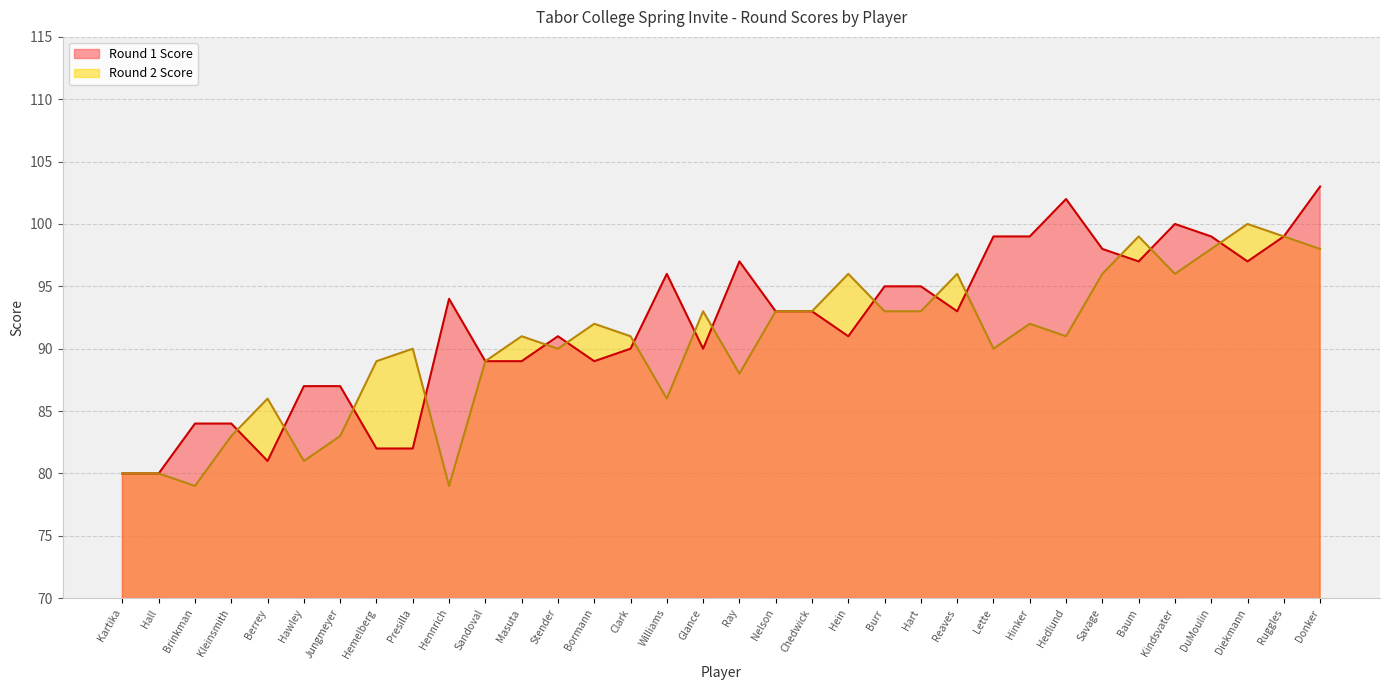

What value does the Round 1 Score series have at Chedwick, to the nearest 5?

95